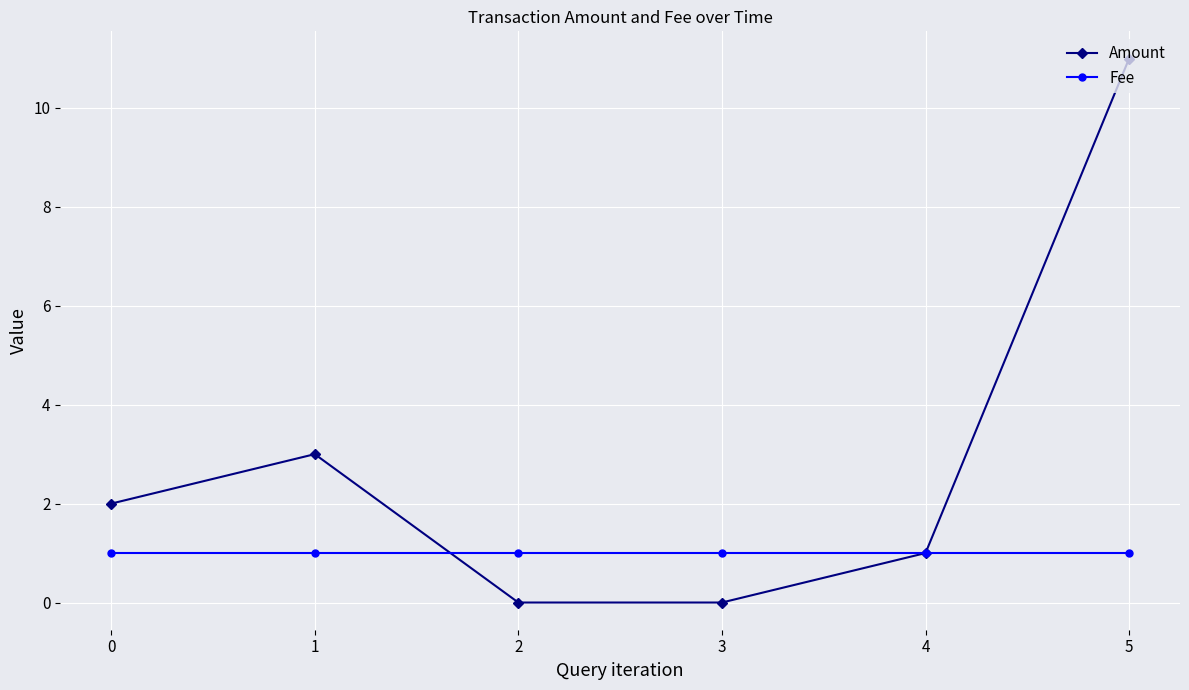

How many lines are shown in the chart?

2